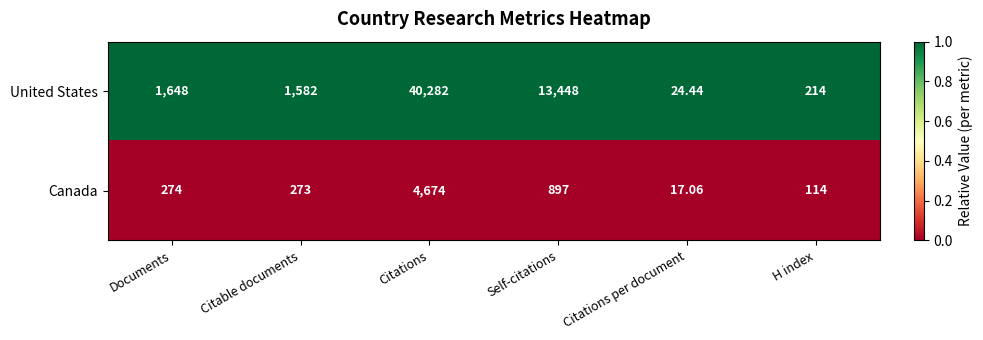

Where is United States nearest to the value 20153?

Self-citations